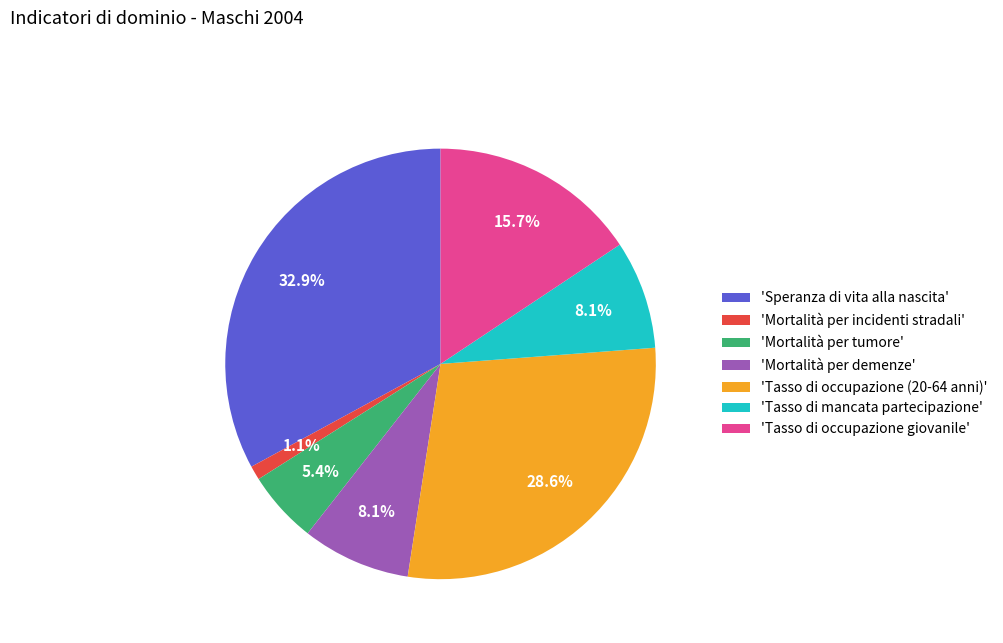

Which slice is the largest?

'Speranza di vita alla nascita'